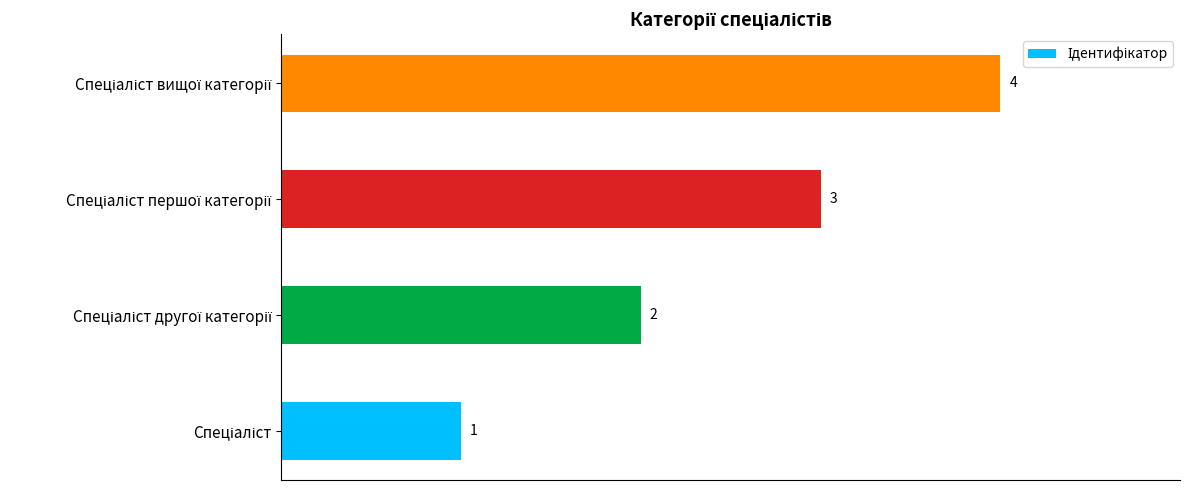

How many categories are shown in the chart?

4